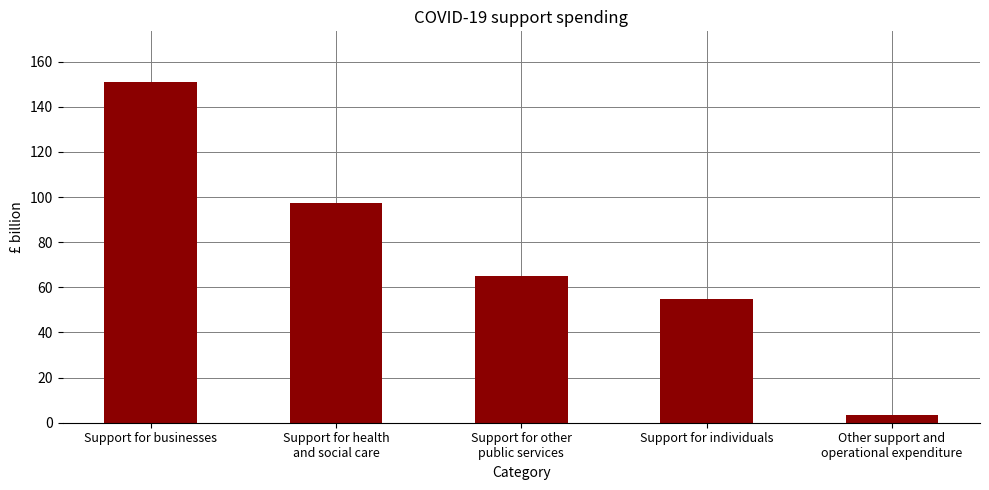

What position from the right is Other support and
operational expenditure?

1